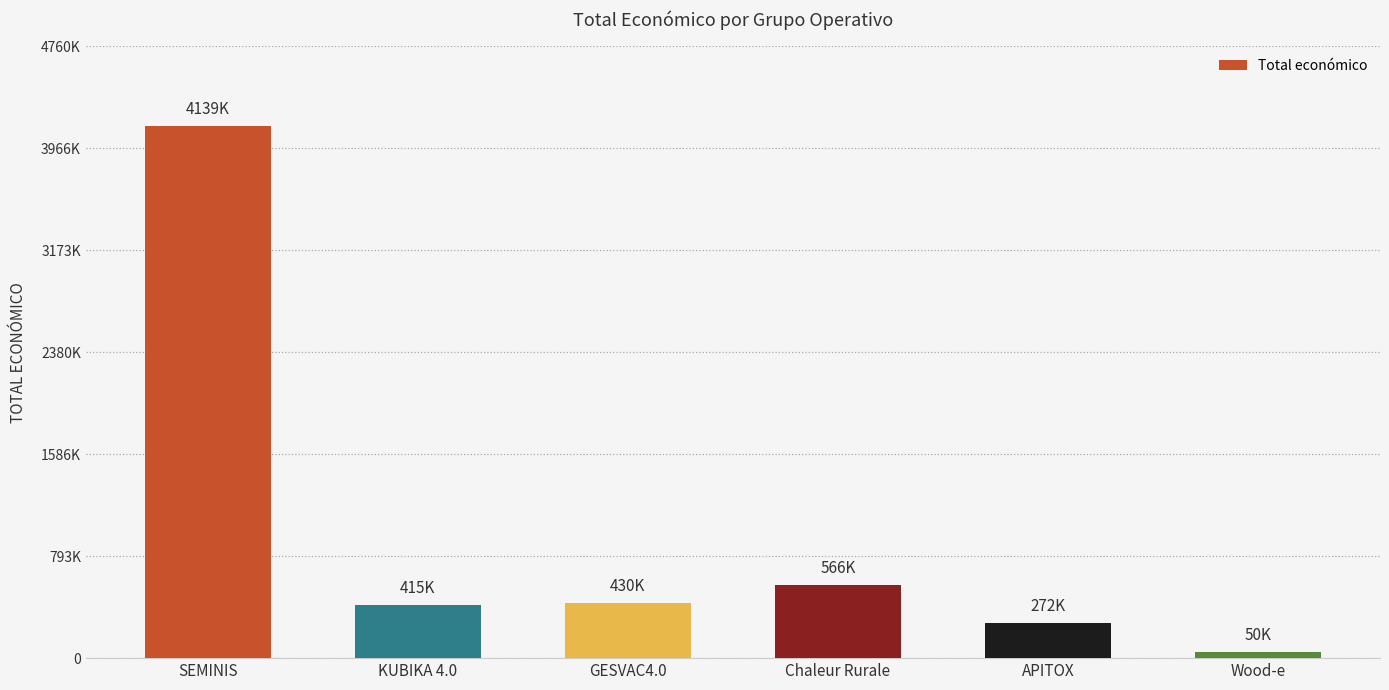

At which category does the chart reach its peak across all series?

SEMINIS